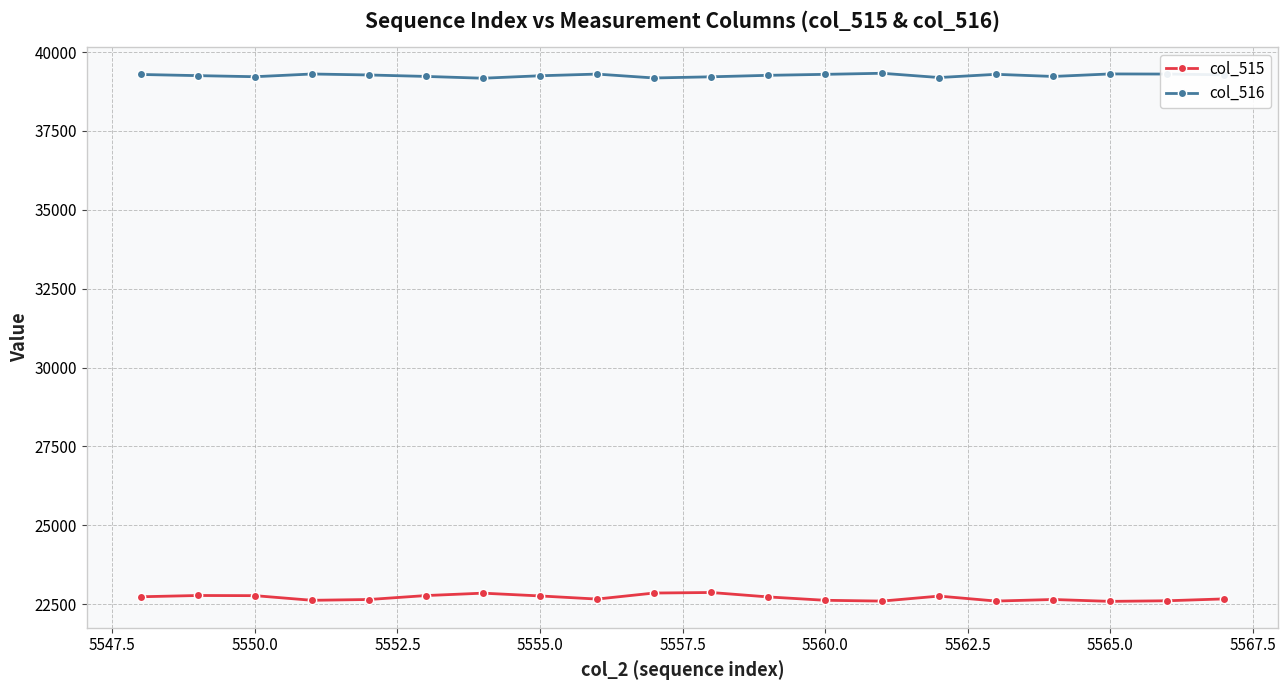

What is the average value of the col_516 series?

39259